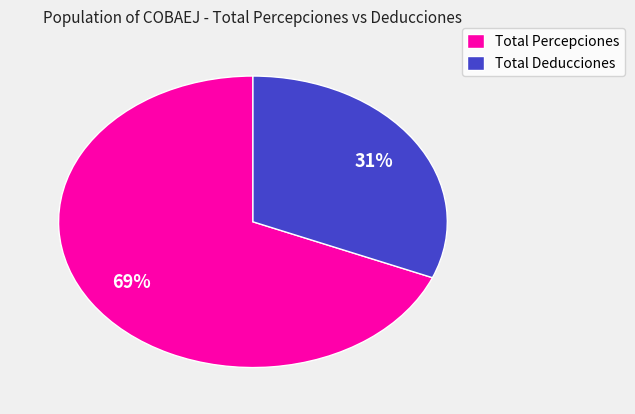

Is the sum of Total Percepciones and Total Deducciones greater than half?

Yes